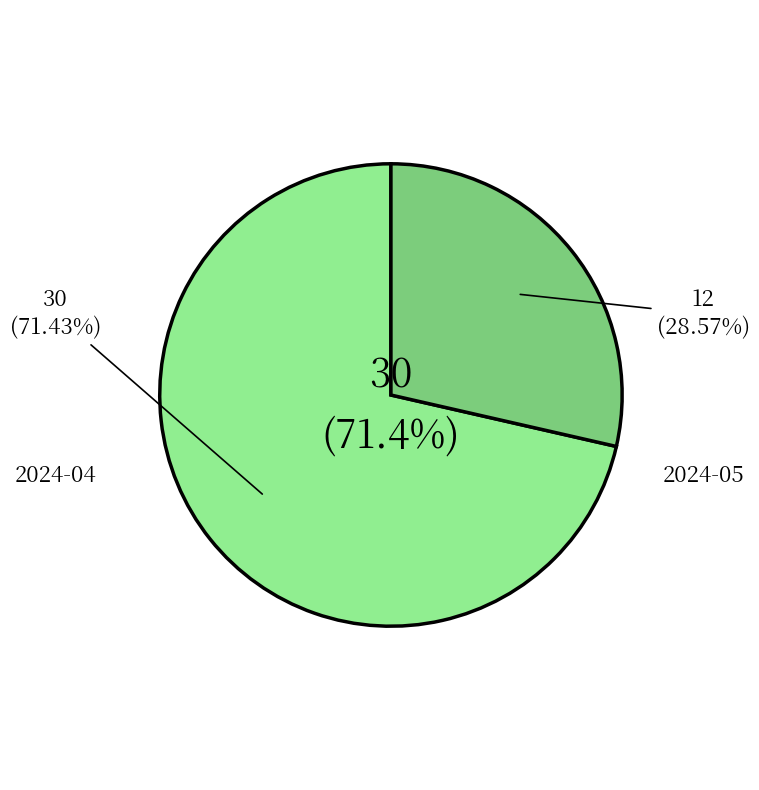

What percentage is NOT represented by 2024-04?

28.6%